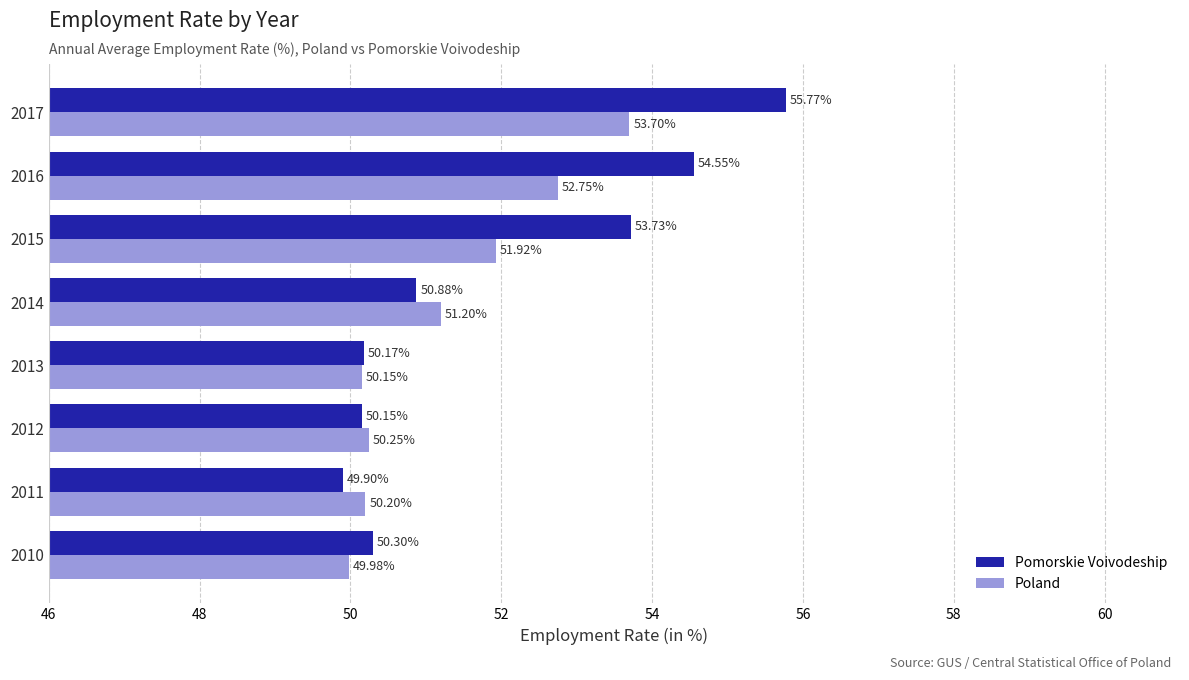

Which category has the lowest value across all series?

2011